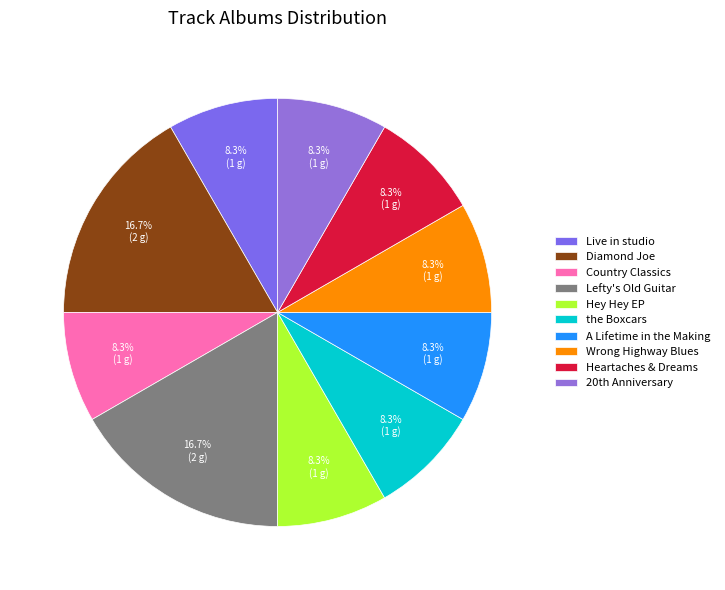

Which category has the smallest portion of the pie?

Live in studio